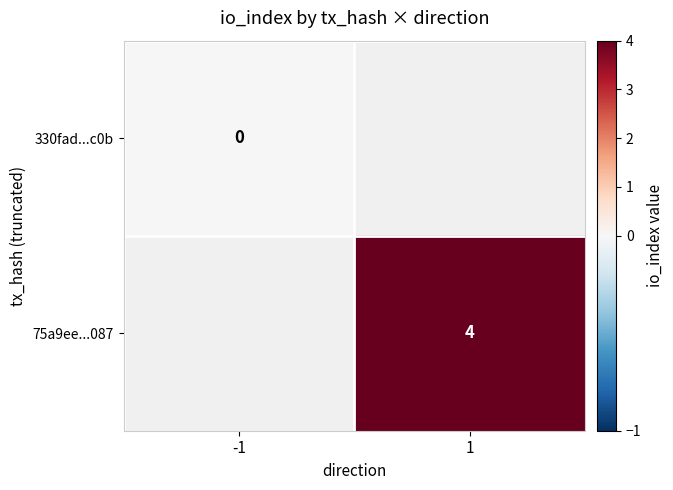

Is it true that 75a9ee...087 equals 7 at 1?

False